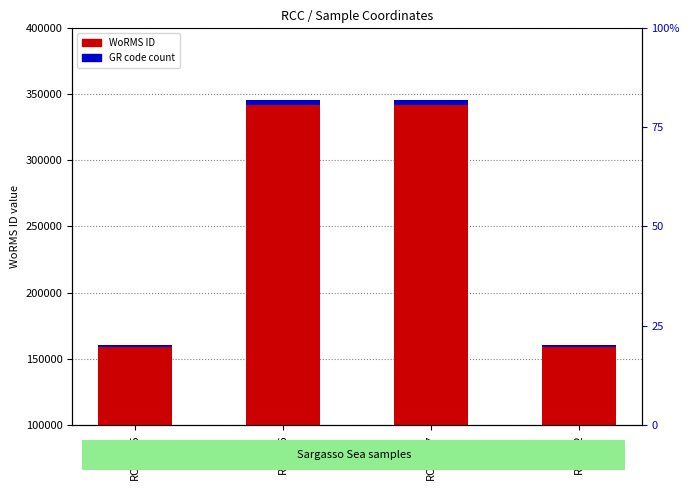

What is the approximate value of WoRMS ID at RCC752?

160572.0